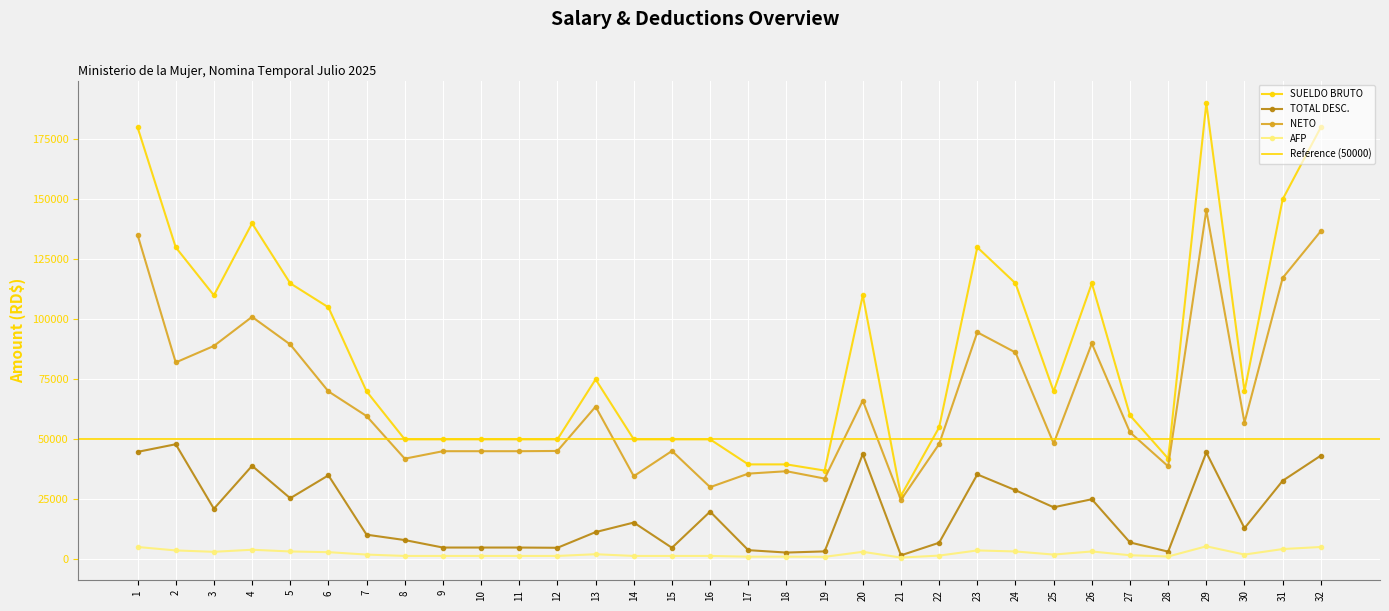

Does the chart display data point markers on the line(s)?

Yes